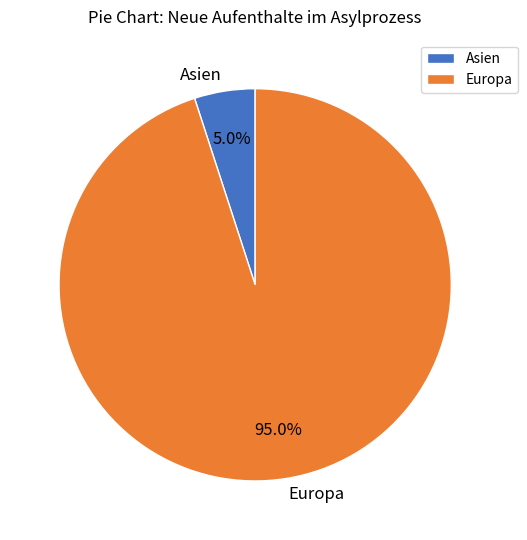

How much of the chart is everything except Europa?

5.0%